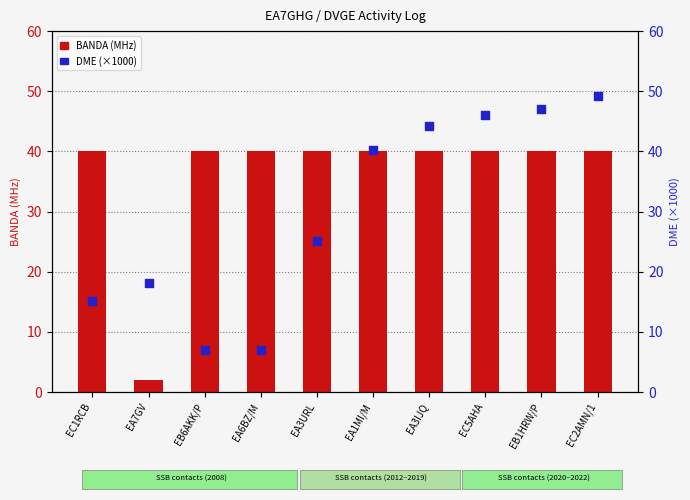

Which series reaches the maximum Y coordinate?

DME (×1000)